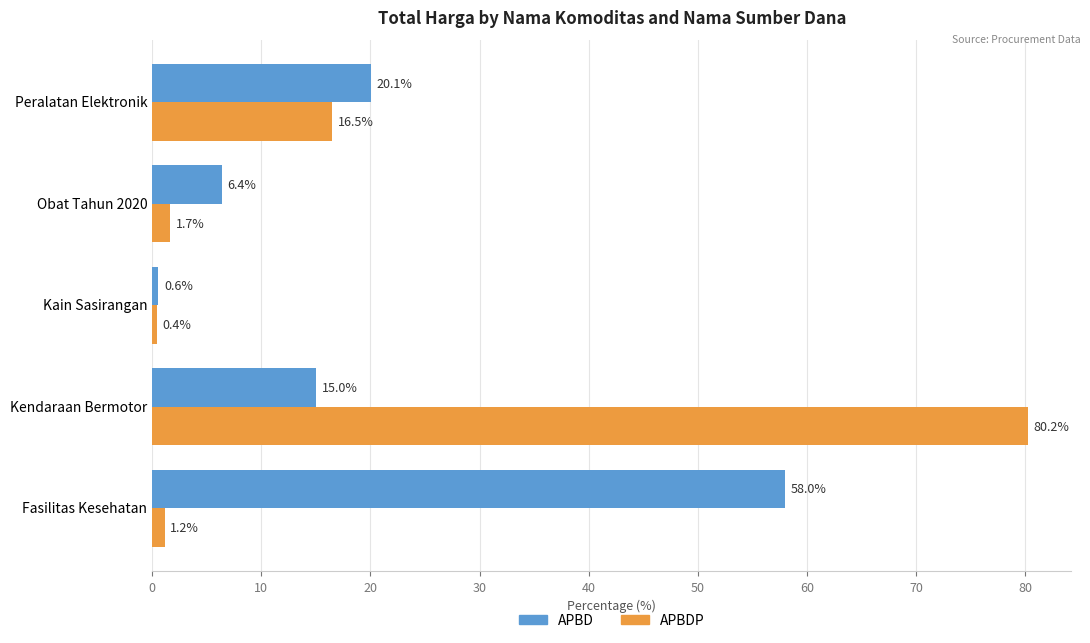

The APBD series shows 20.1 at Peralatan Elektronik. True or false?

True